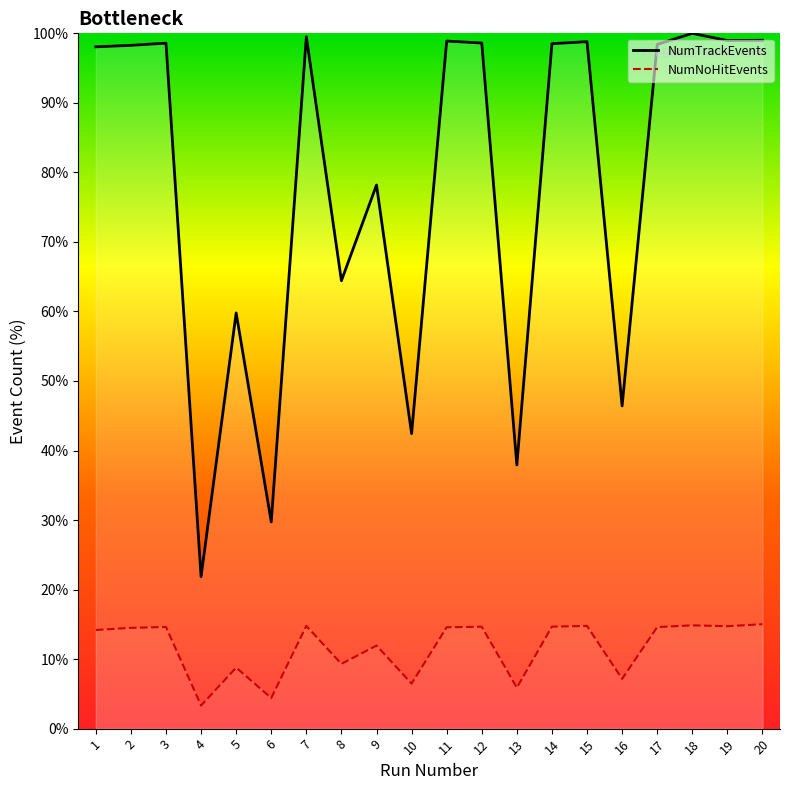

How many interior local valleys does the NumTrackEvents series have?

7